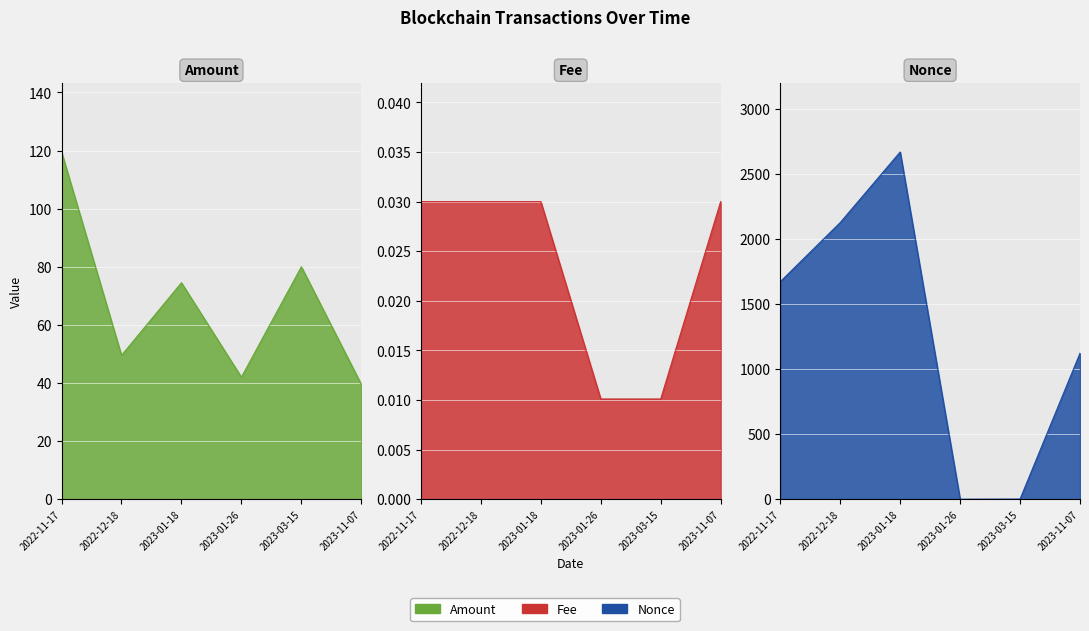

Between 2022-12-18 and 2023-03-15, which series saw the biggest shift?

Nonce